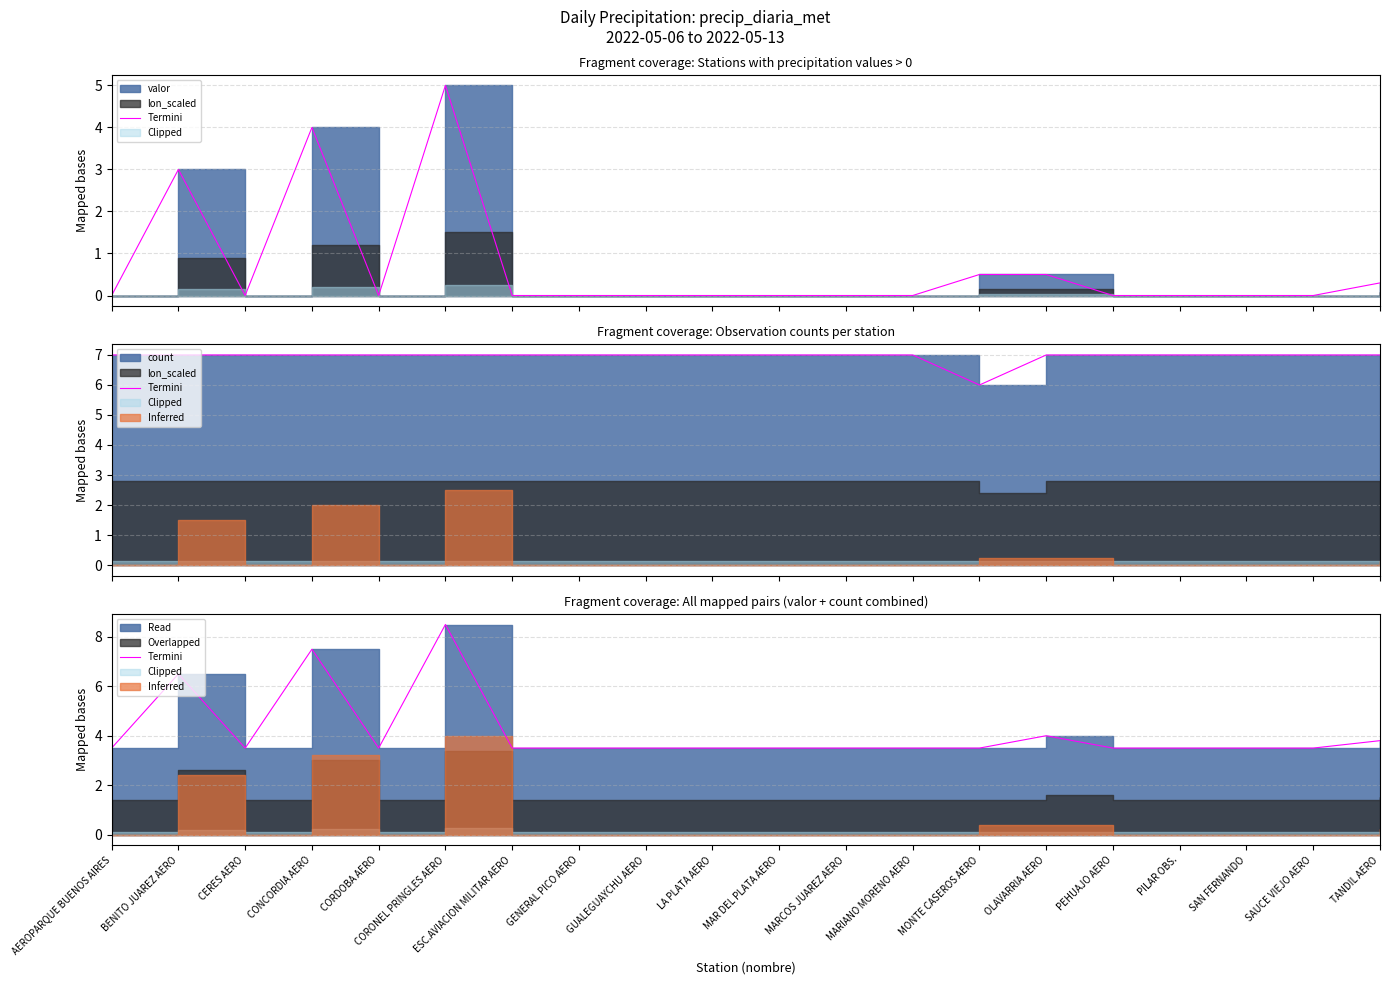

What is the sum of all values?

82.8